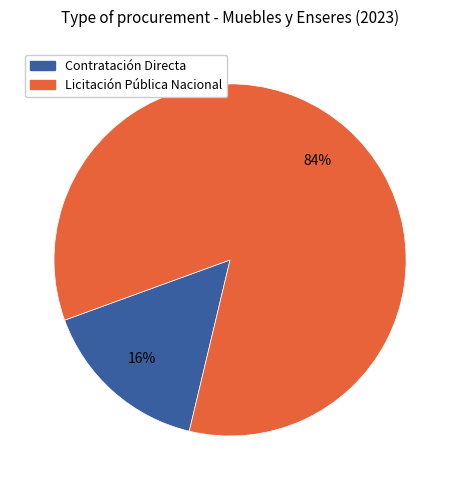

Is there any slice that represents more than half of the pie?

Yes